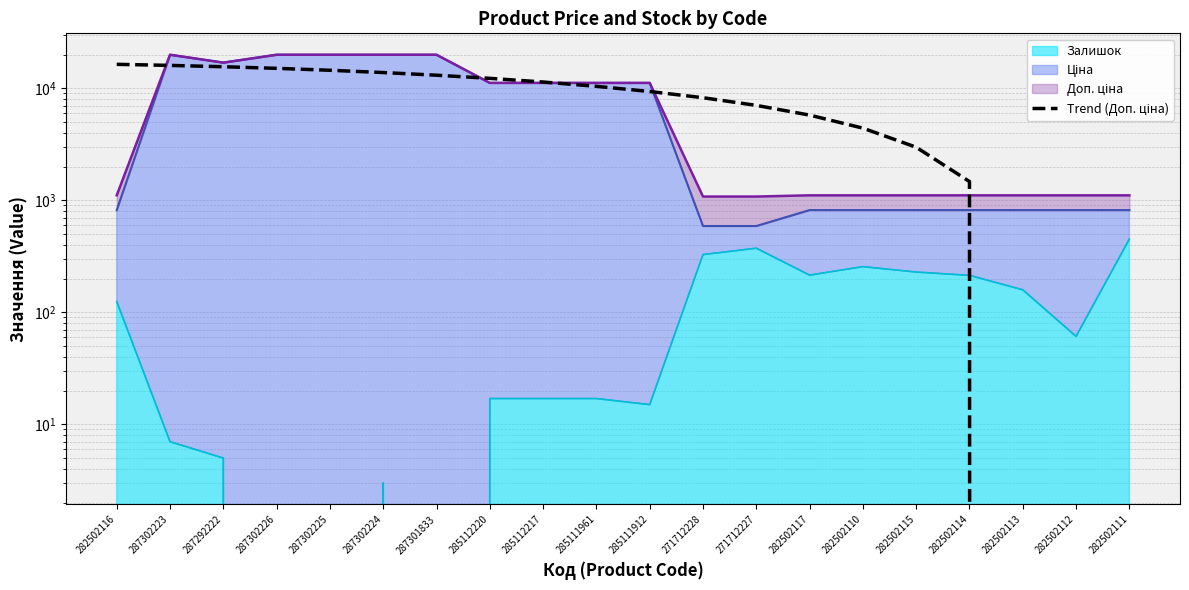

The value at 282502115 is 2981.8. True or false?

True